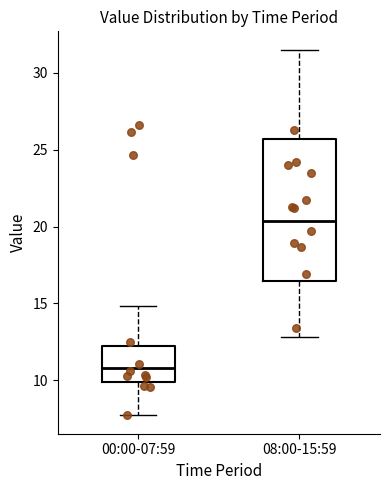

Reading left to right, transcribe this box plot: for each box, give where its median line is, the range the box spans, and where its two whiskers end, as read against the y-axis. The values are not printed on the chart, so give them approximately, as read against the axis.

00:00-07:59: median 11.0, box 10.0 to 12.0, whiskers 7.5 to 15.0
08:00-15:59: median 20.5, box 16.5 to 25.5, whiskers 13.0 to 31.5